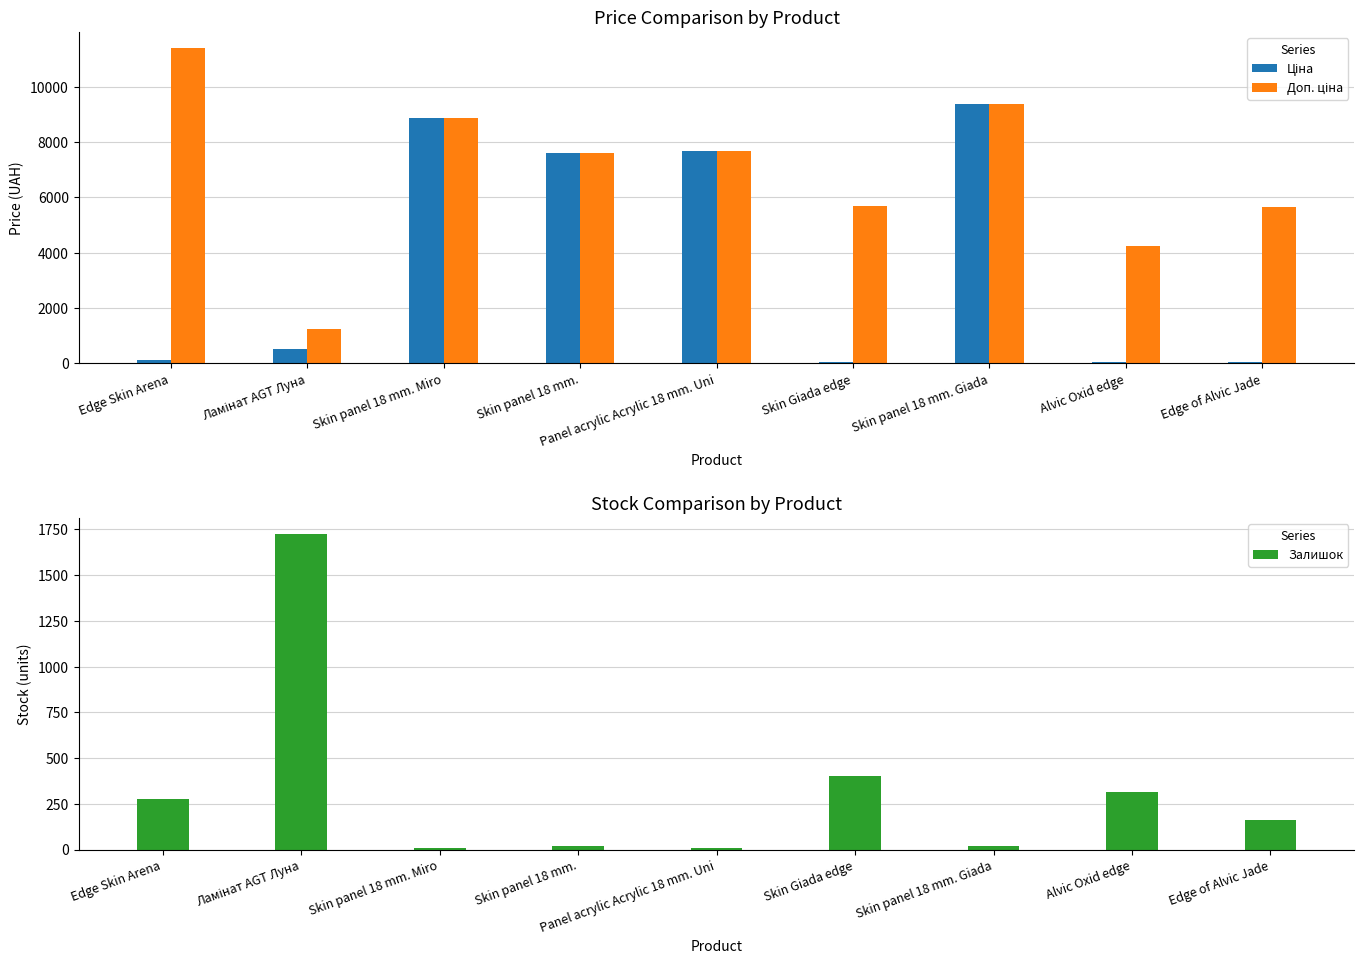

What is the value of the Доп. ціна bar at the 8th from the left?

4242.0